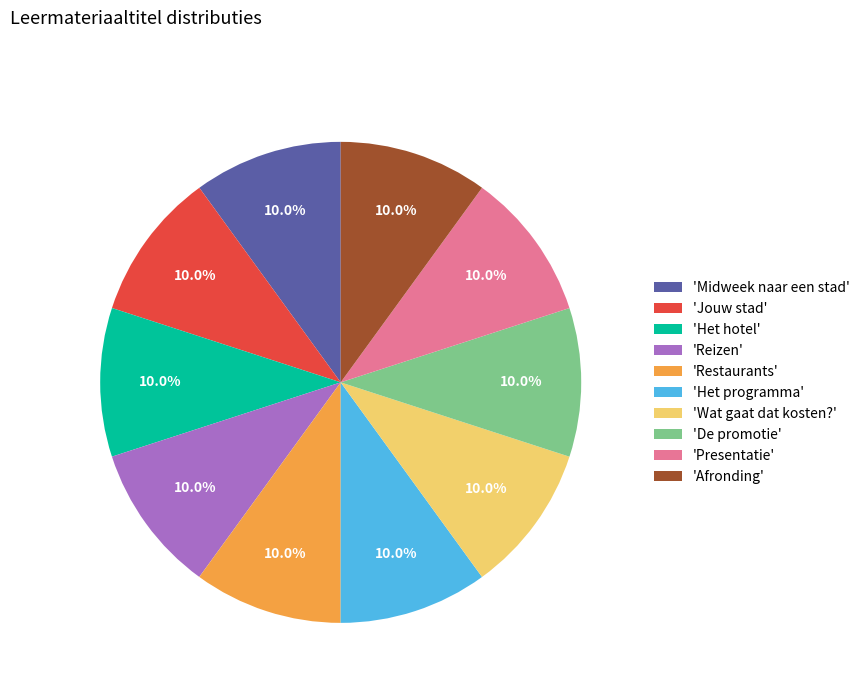

What is the total percentage of 'Presentatie' and 'De promotie'?

20.0%